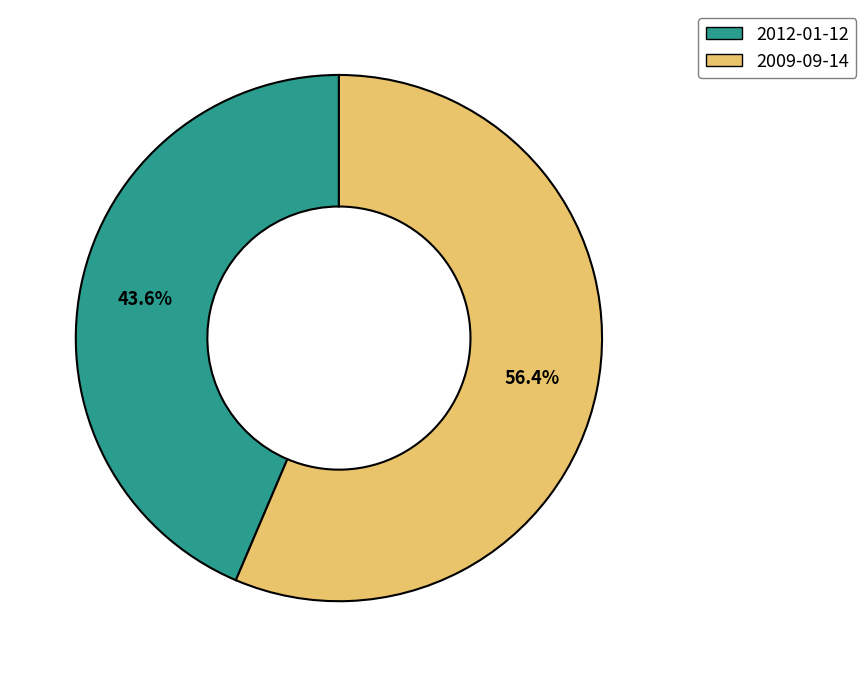

What is the largest slice in the pie chart?

2009-09-14